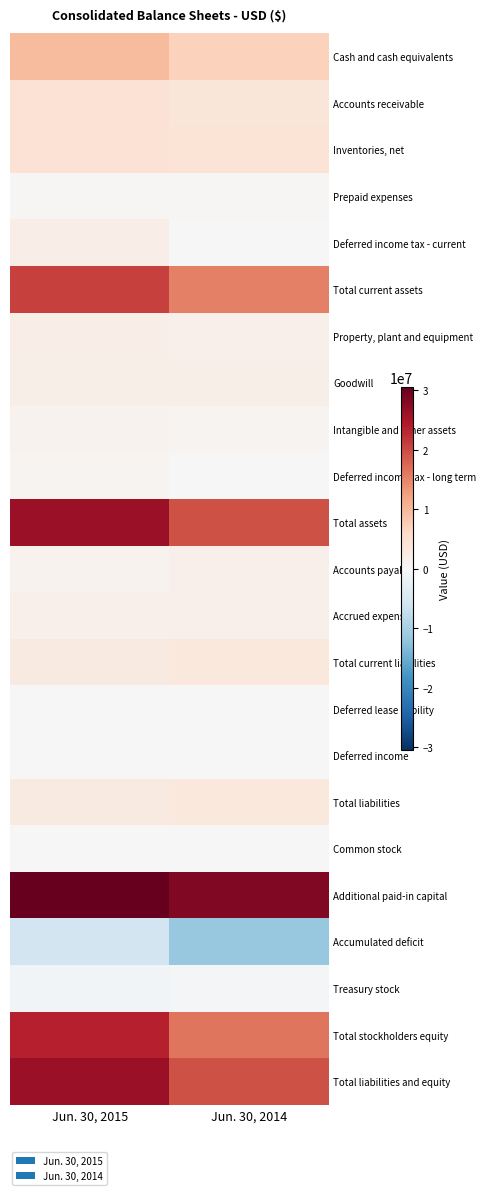

What is the spread (max minus min) of values at Jun. 30, 2015?

36440344